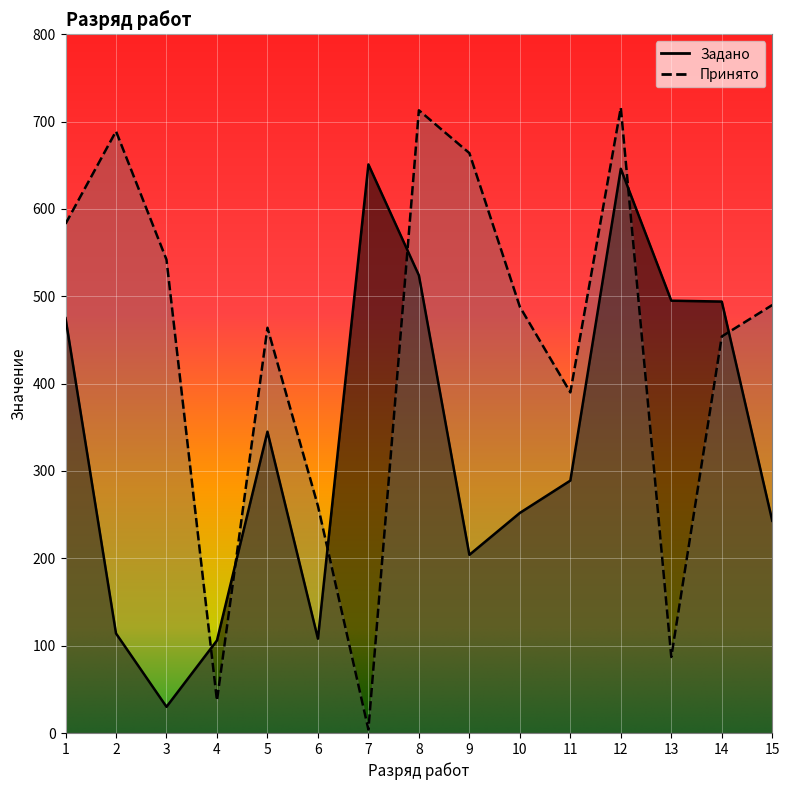

What is the value of the Задано point at the 10th from the left?

252